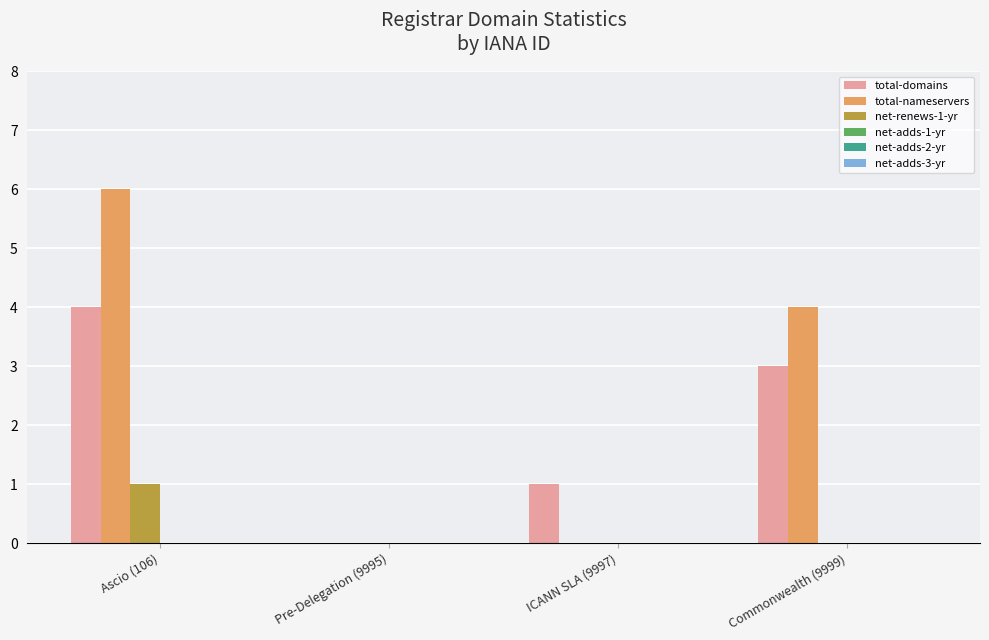

The net-renews-1-yr series shows 2 at Ascio (106). True or false?

False